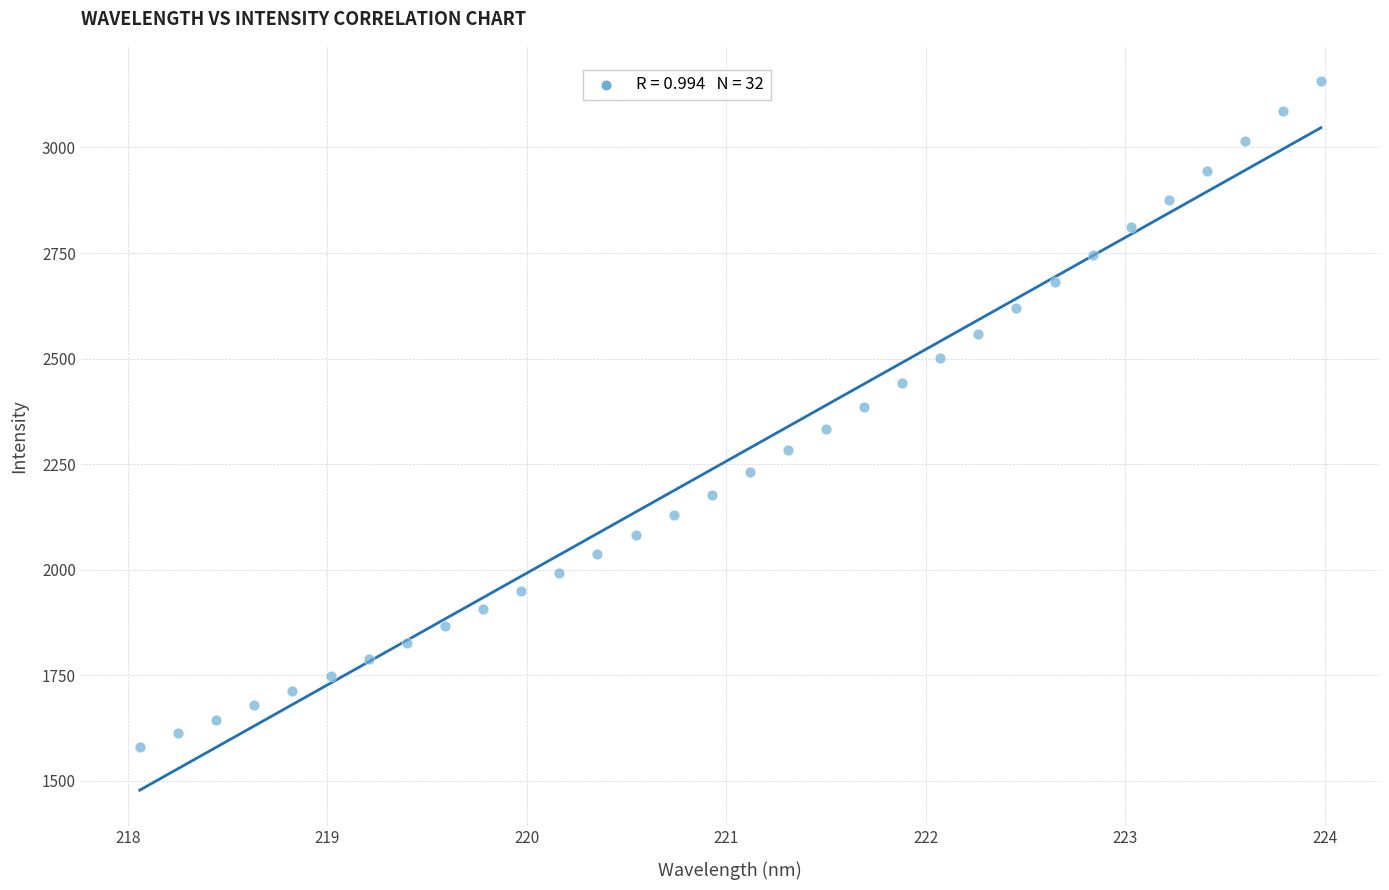

What is the range of X values (max minus min)?

5.9